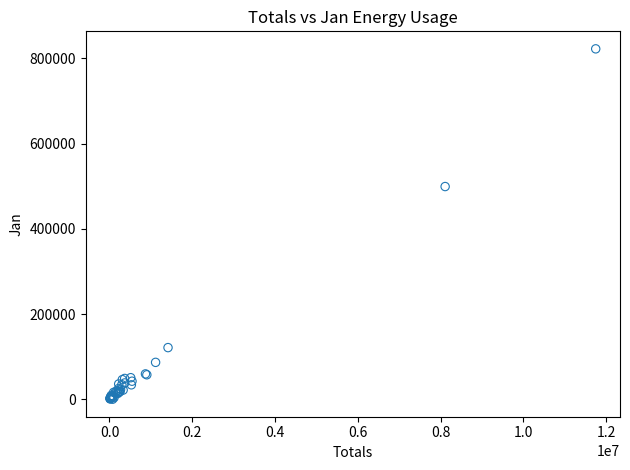

What Y value in the scatter plot is closest to 411302?

499305.5